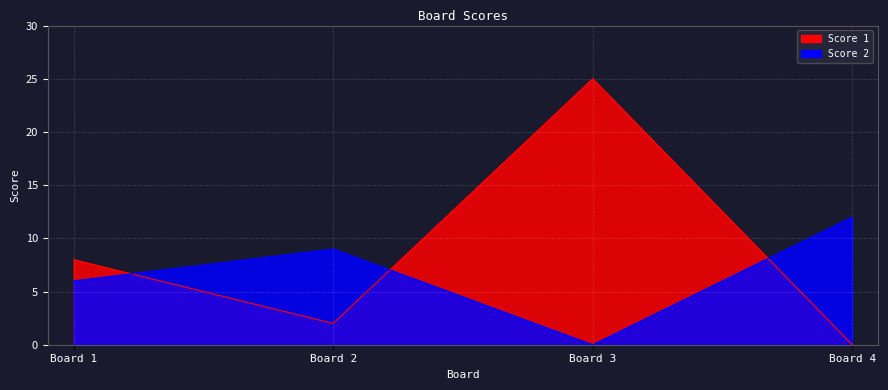

Rank the series at Board 2 from highest to lowest value.

Score 2, Score 1